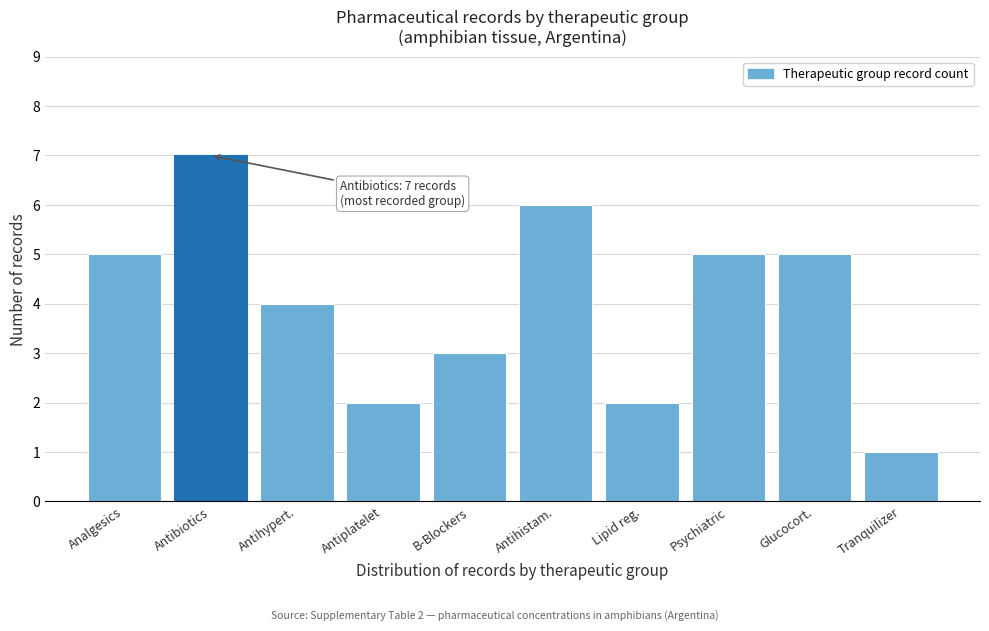

Reading left to right, what are all the values shown in this chart?

5	7	4	2	3	6	2	5	5	1